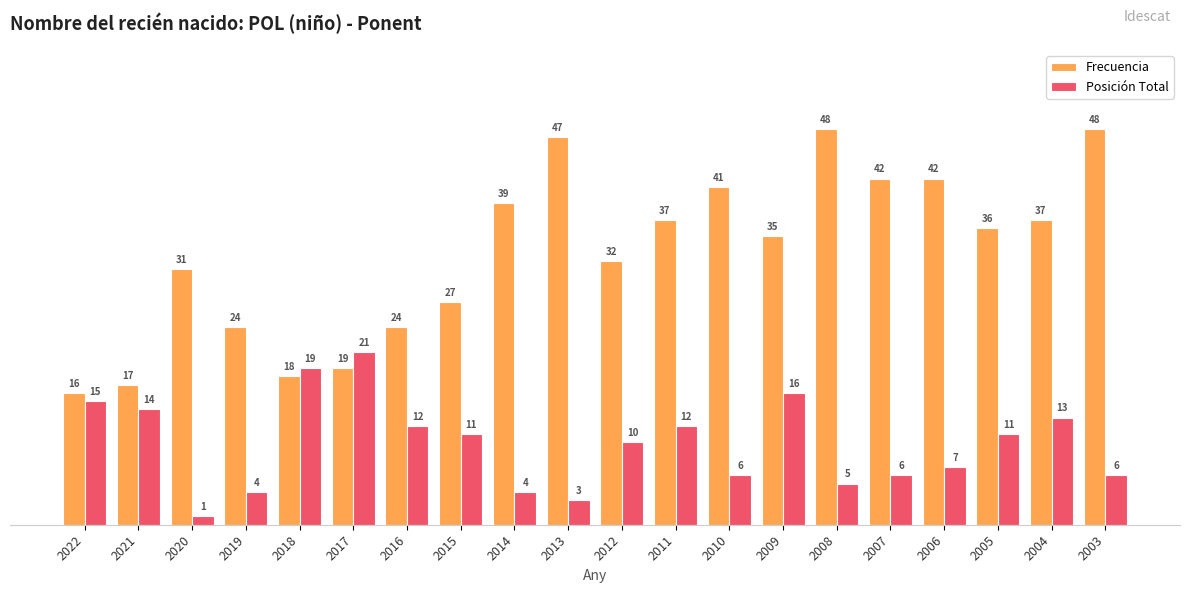

How many groups of bars are there?

20